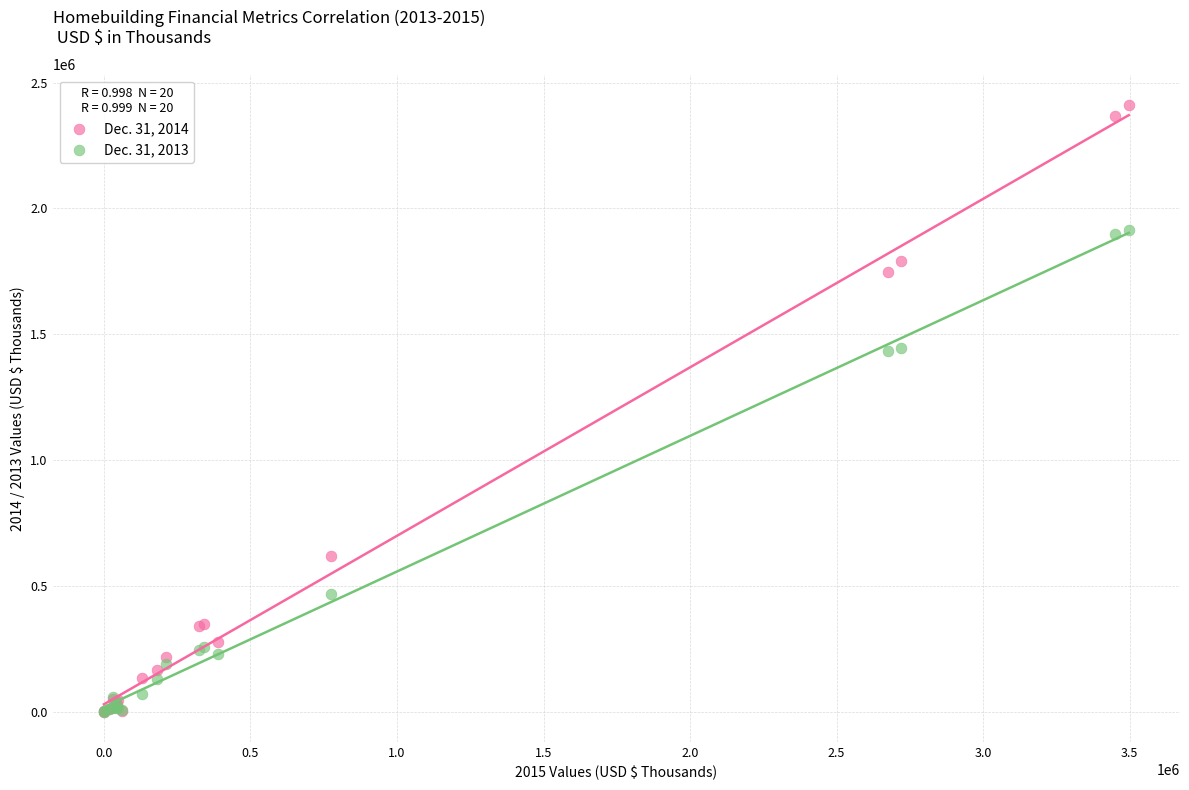

What are all the series names shown in the legend?

Dec. 31, 2014, Dec. 31, 2013